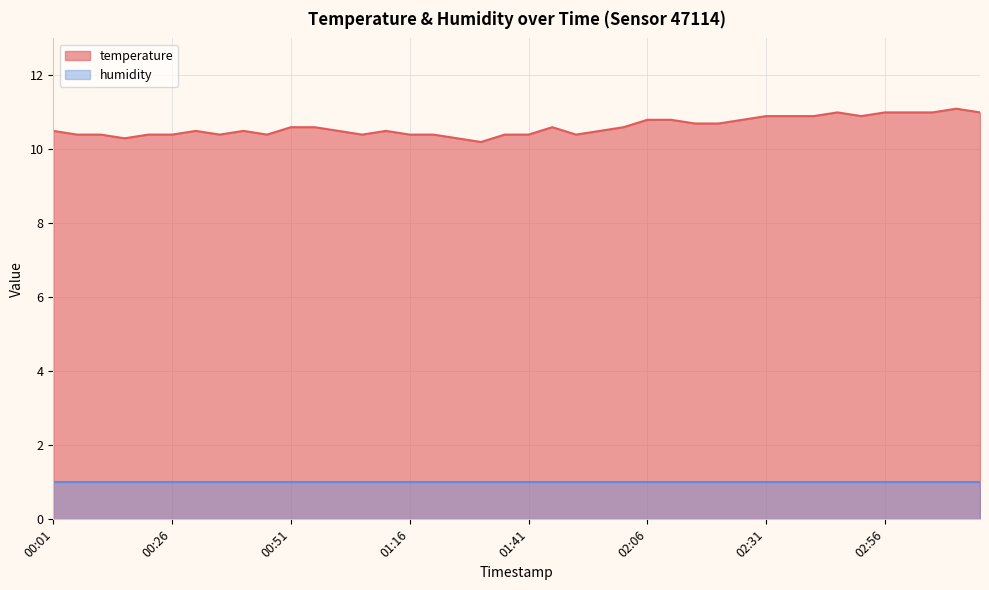

Where is the data nearest to the value 10?

01:31